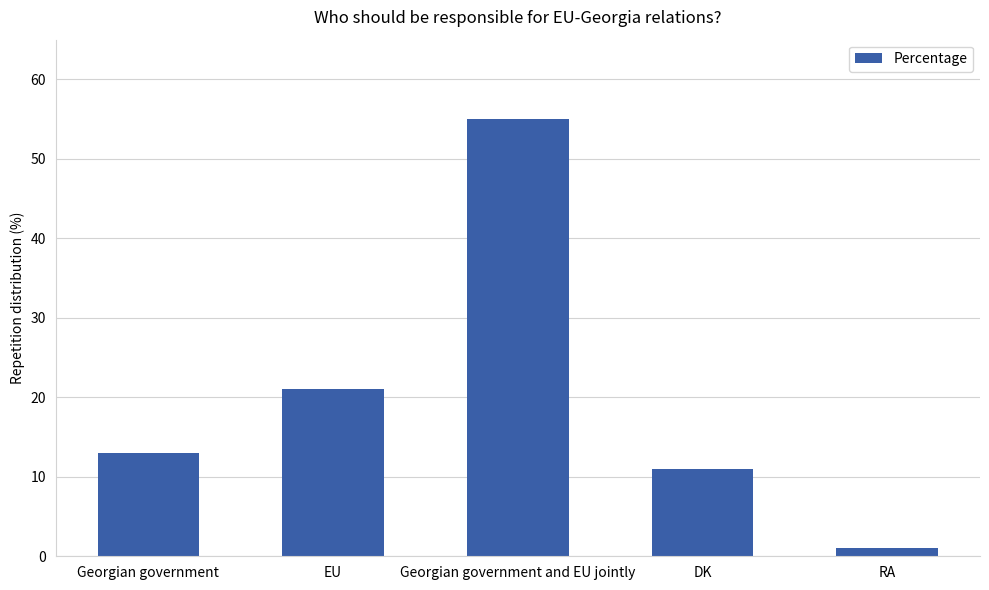

What is the label of the 5th bar from the right?

Georgian government